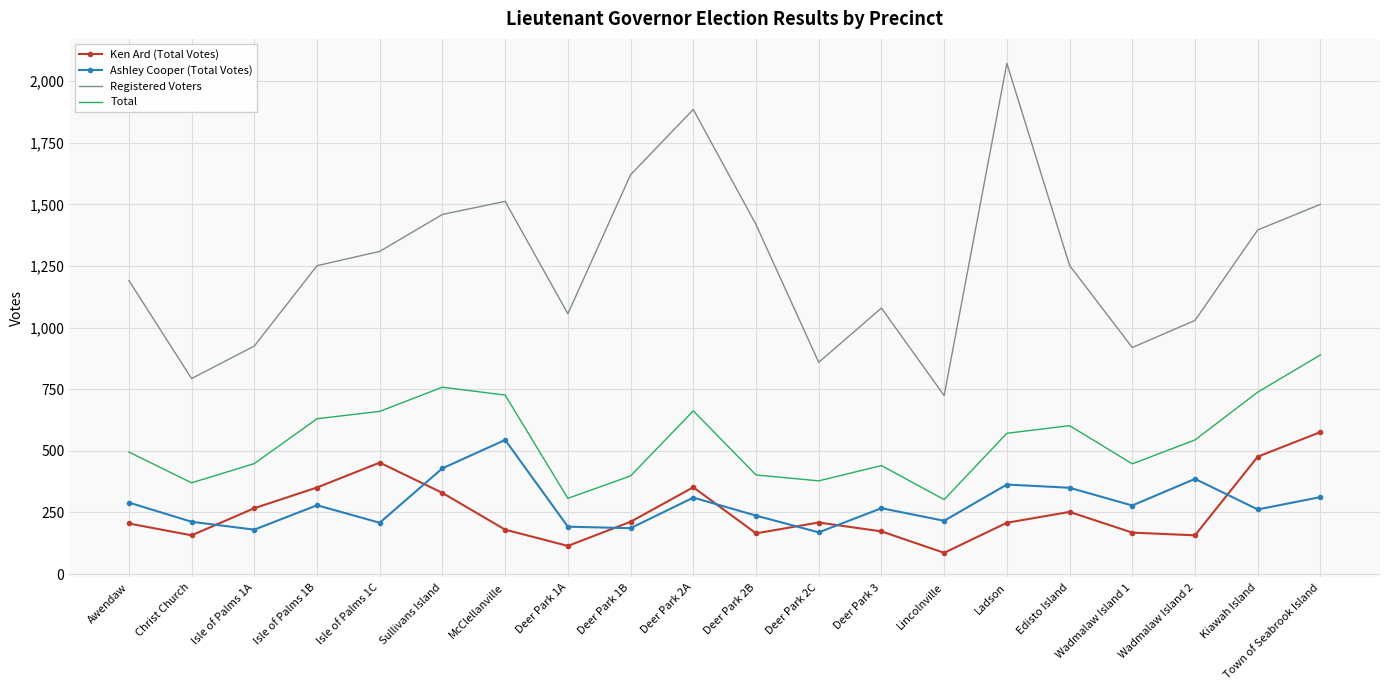

What is the total value across all series at Deer Park 3?

1959